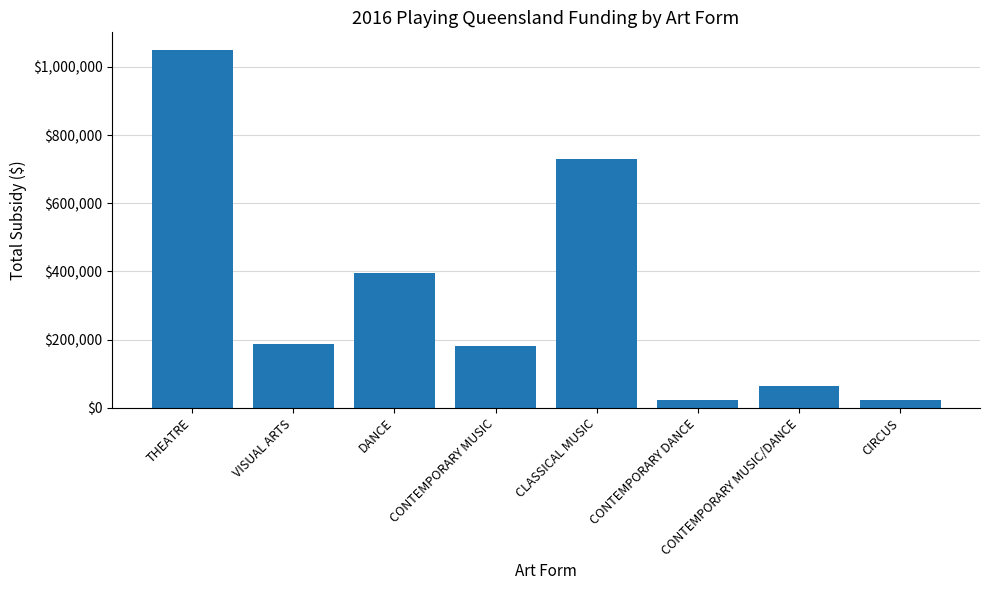

True or false: the data shows 22000 at CONTEMPORARY DANCE.

True